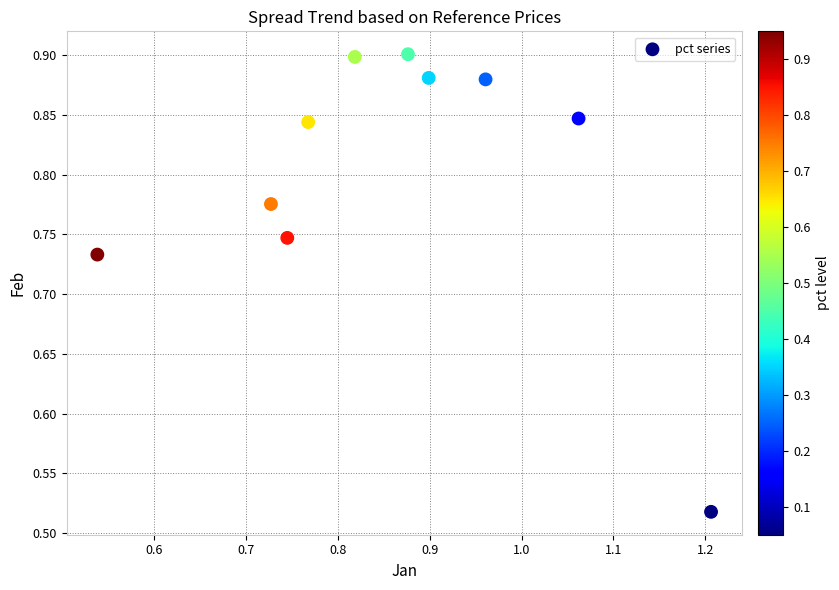

What is the range of Y values (max minus min)?

0.4